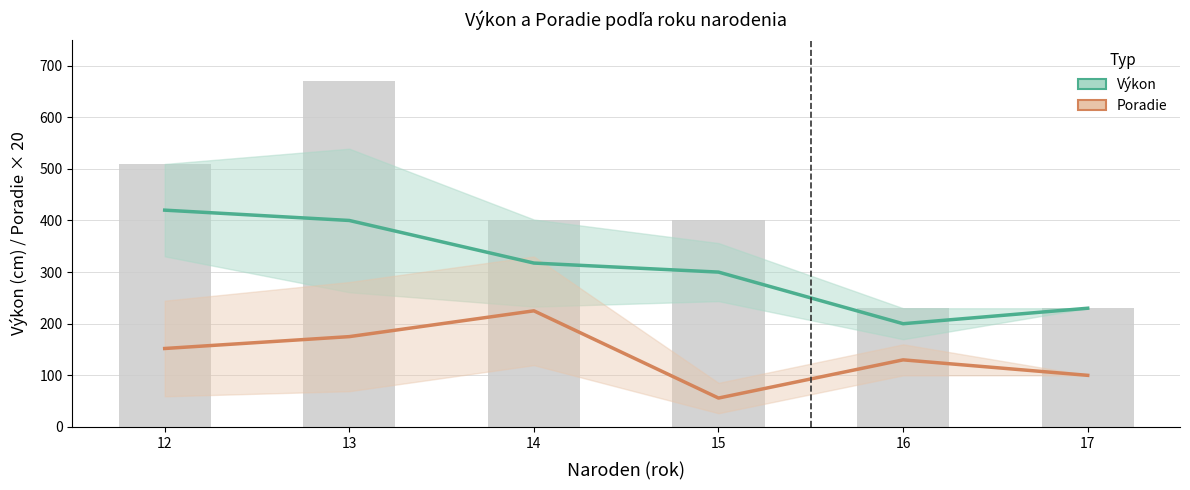

Between 15 and 12, which is larger?

12